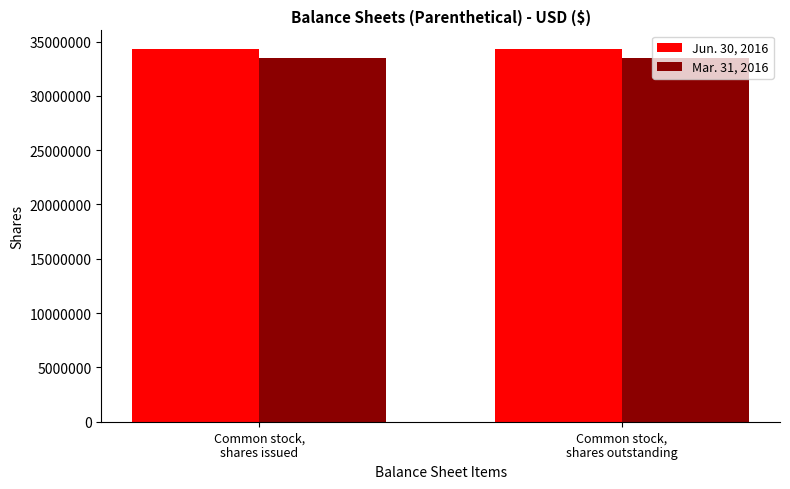

How many series are shown in this chart?

2